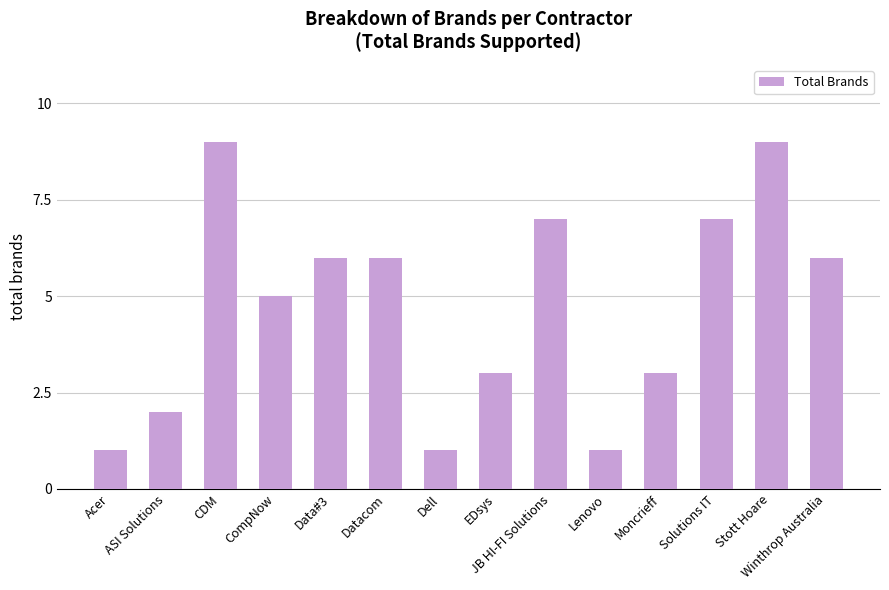

At which label is the value closest to 5?

CompNow